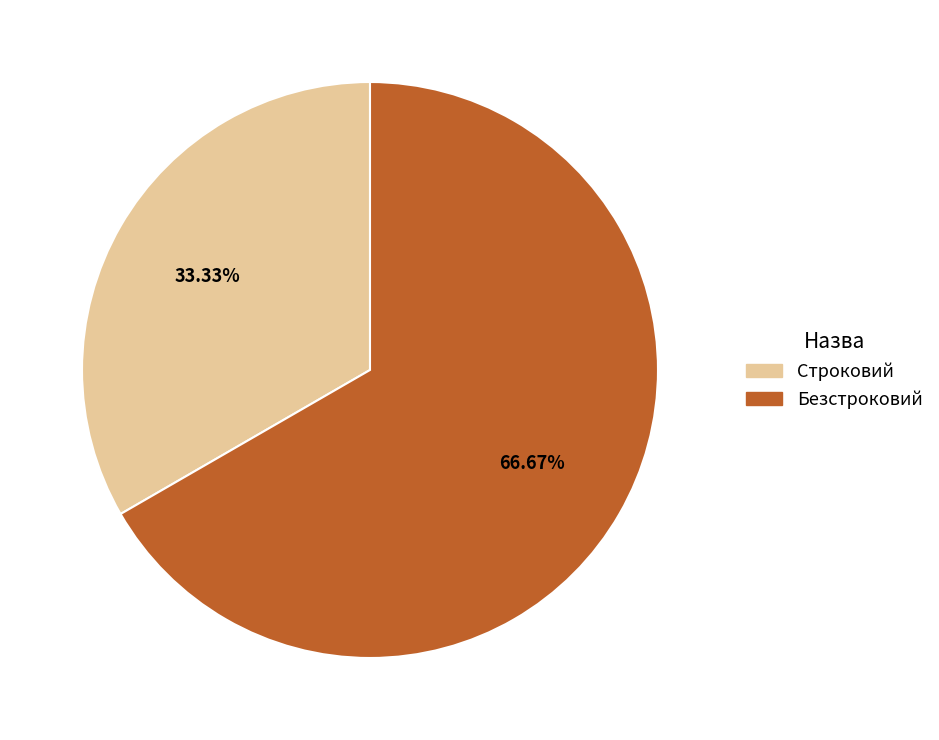

How much of the chart is everything except Строковий?

66.7%